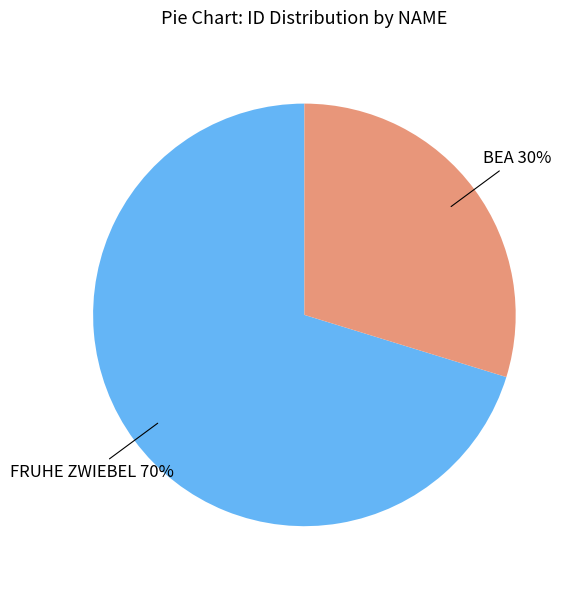

To the nearest percent, what is the average slice percentage?

50%